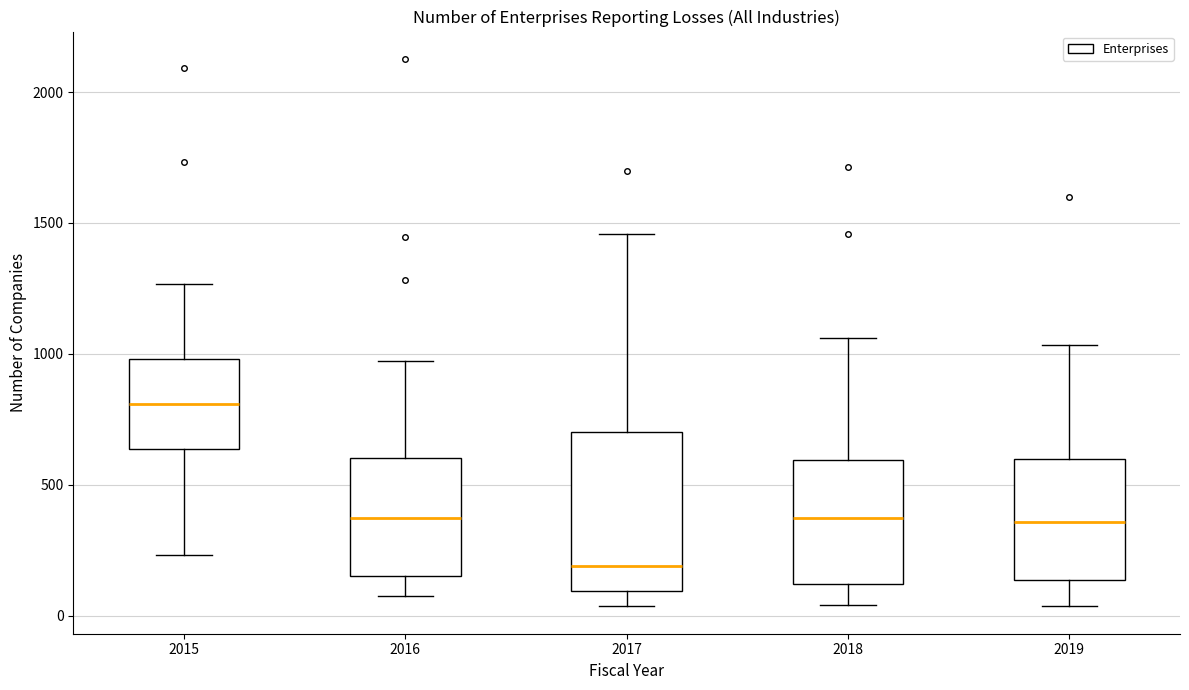

Where does the upper whisker of the box at x = 2016 end on the y-axis? The values are not printed on the chart, so give them approximately, as read against the axis.

950